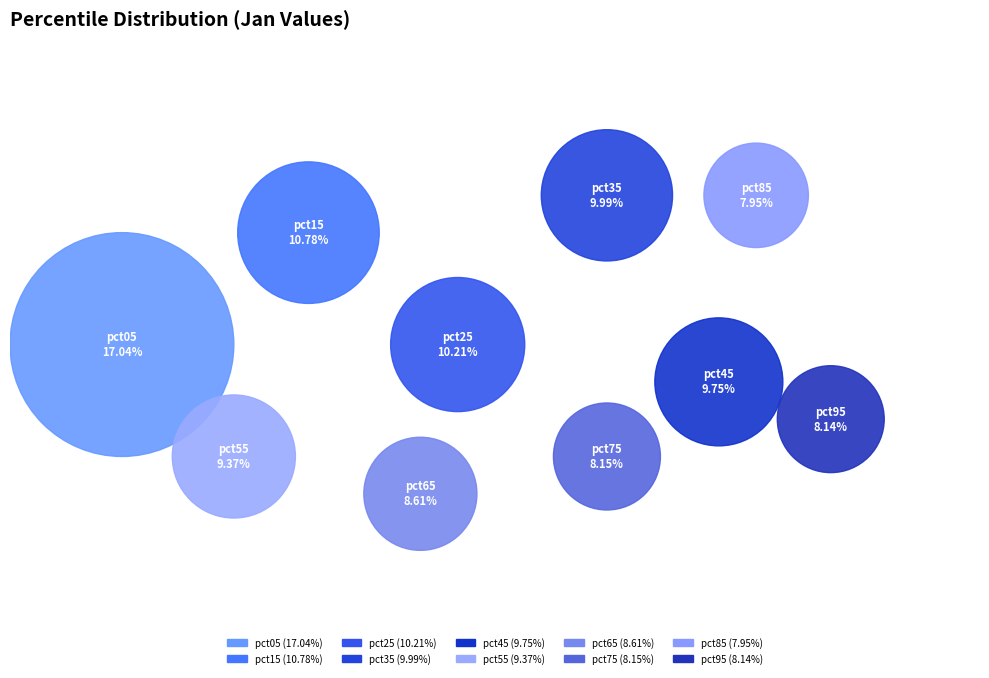

Between pct25 and pct55, which is larger?

pct25